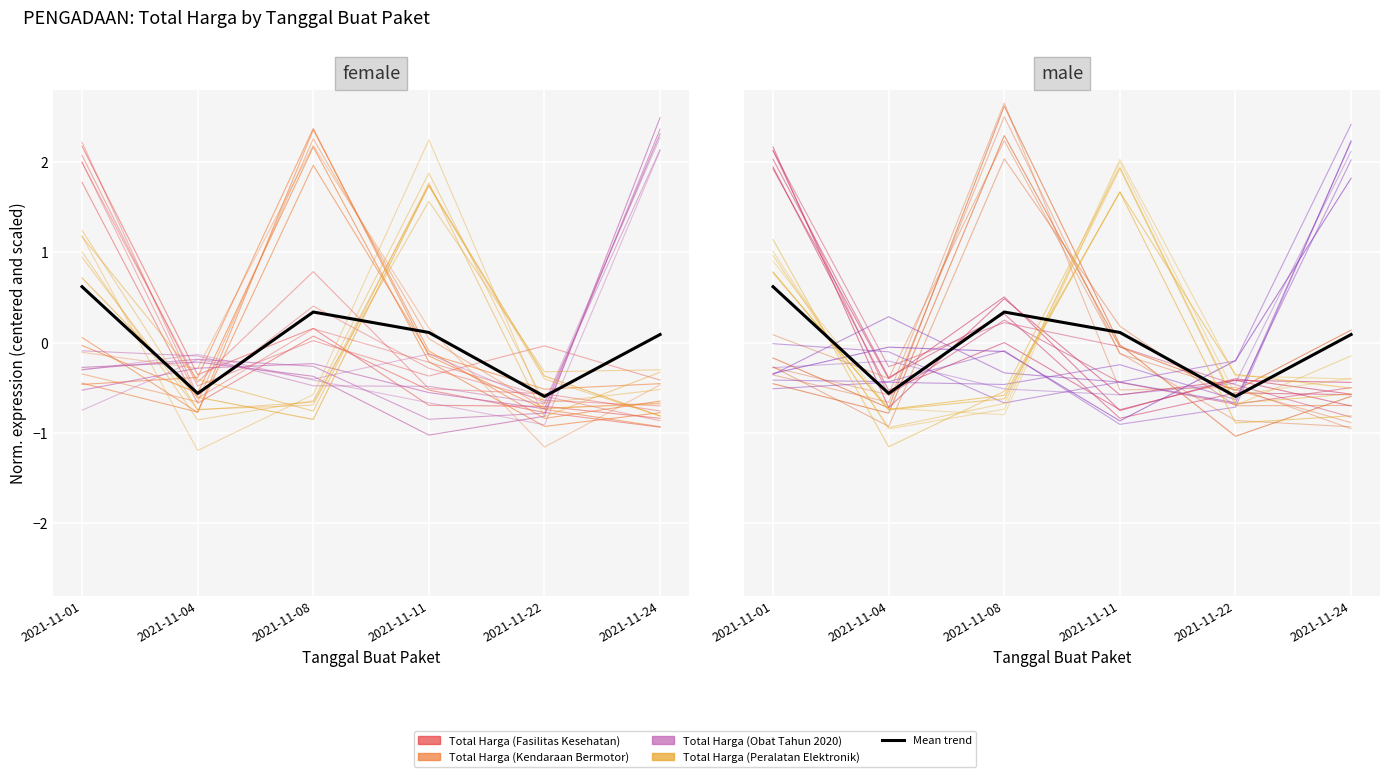

Which label corresponds to the largest value in the chart?

2021-11-24